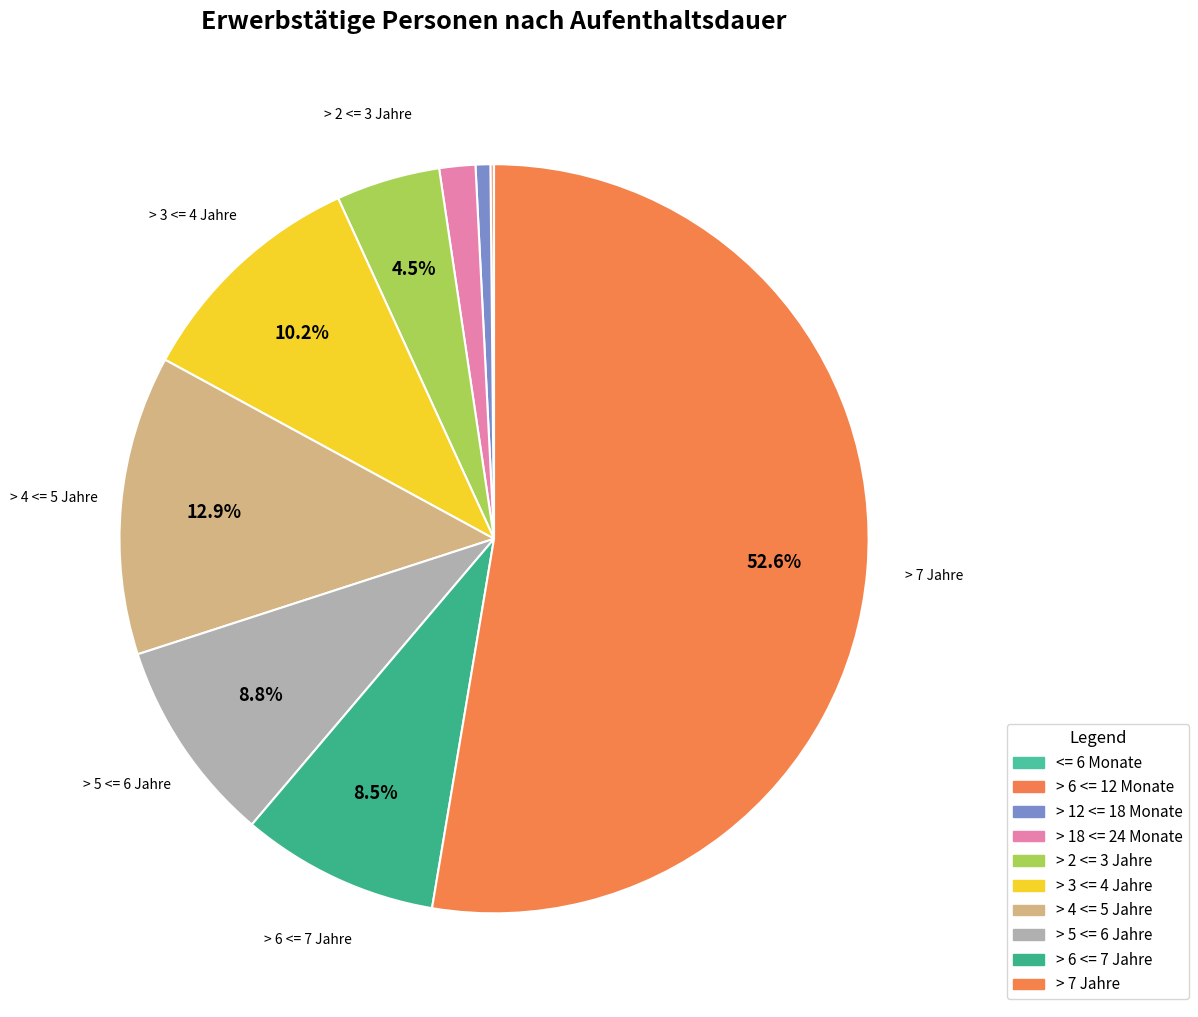

Rank the categories by value from lowest to highest.

<= 6 Monate, > 6 <= 12 Monate, > 12 <= 18 Monate, > 18 <= 24 Monate, > 2 <= 3 Jahre, > 6 <= 7 Jahre, > 5 <= 6 Jahre, > 3 <= 4 Jahre, > 4 <= 5 Jahre, > 7 Jahre